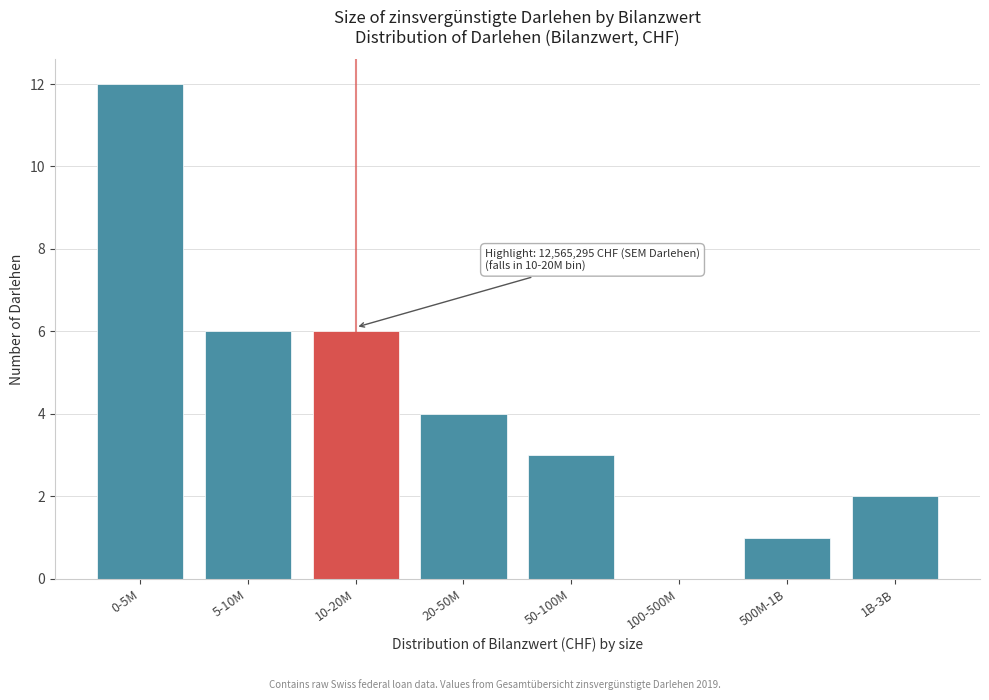

Reading left to right, extract all data points from this chart.

0-5M=12	5-10M=6	10-20M=6	20-50M=4	50-100M=3	100-500M=0	500M-1B=1	1B-3B=2